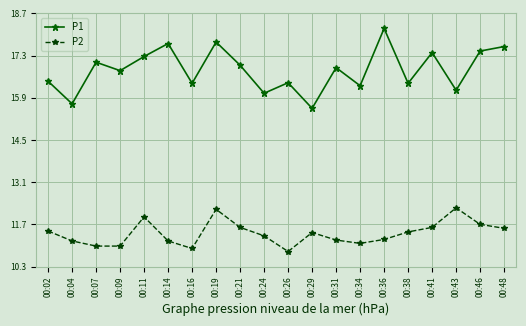

What is the minimum value for P1?

15.6